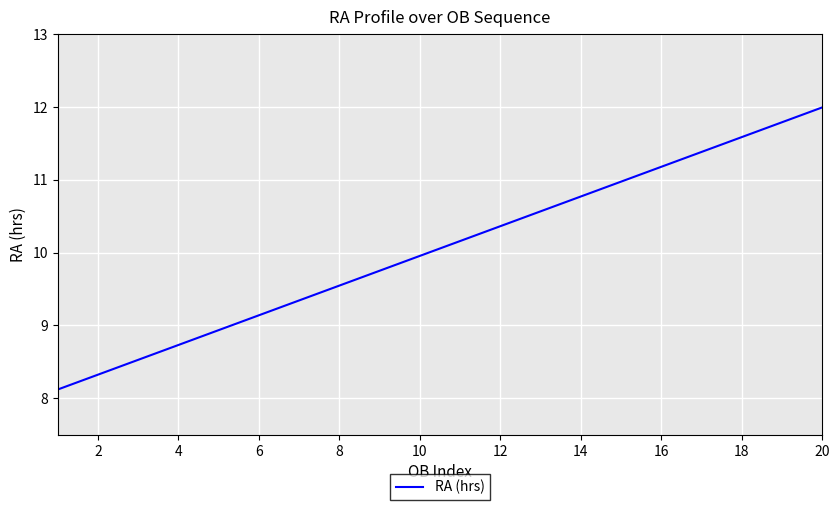

What is the maximum value shown in the chart?

12.0